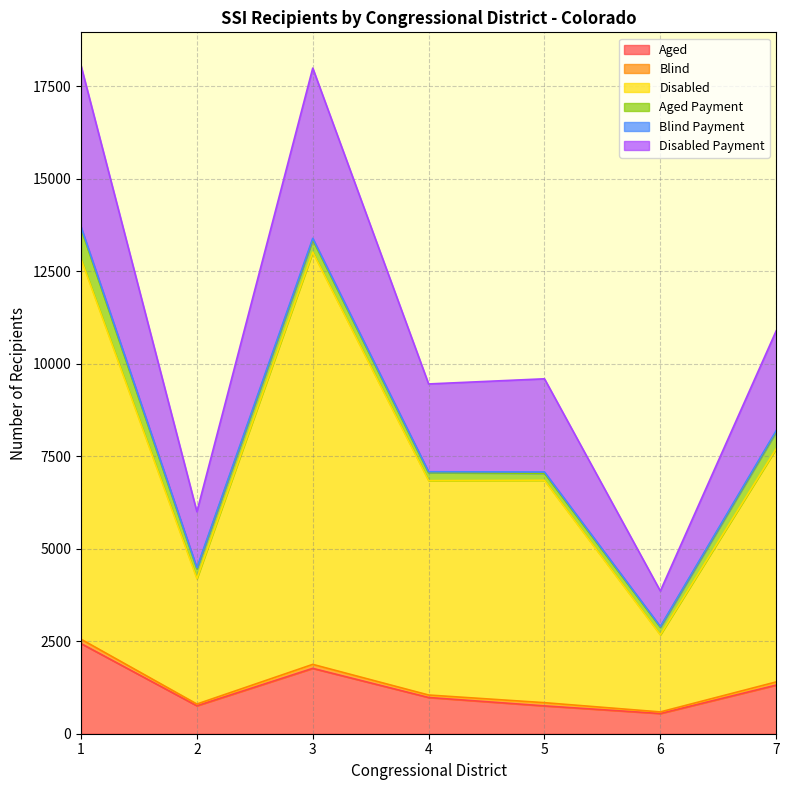

What is the minimum value for Aged?

546